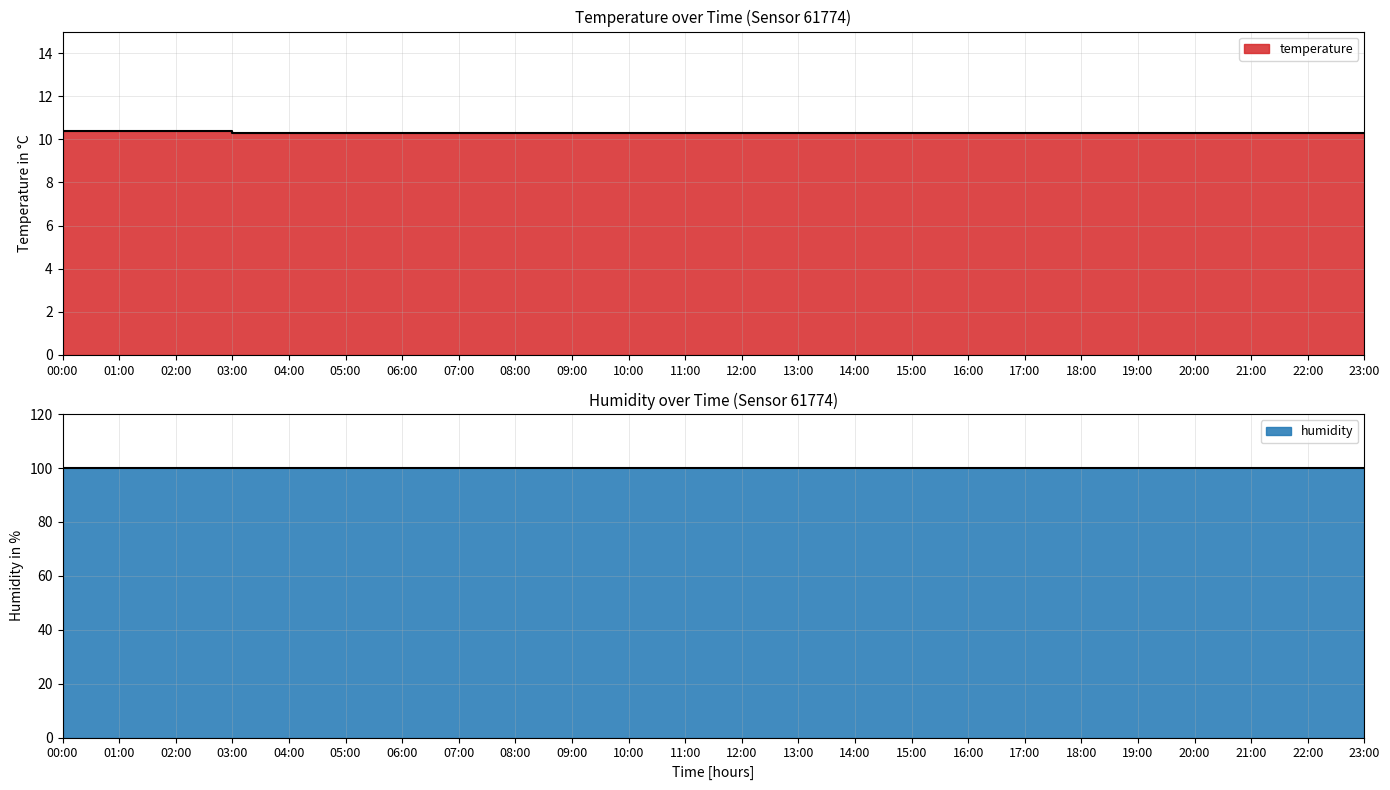

Count the values in the range 10 to 11.

24